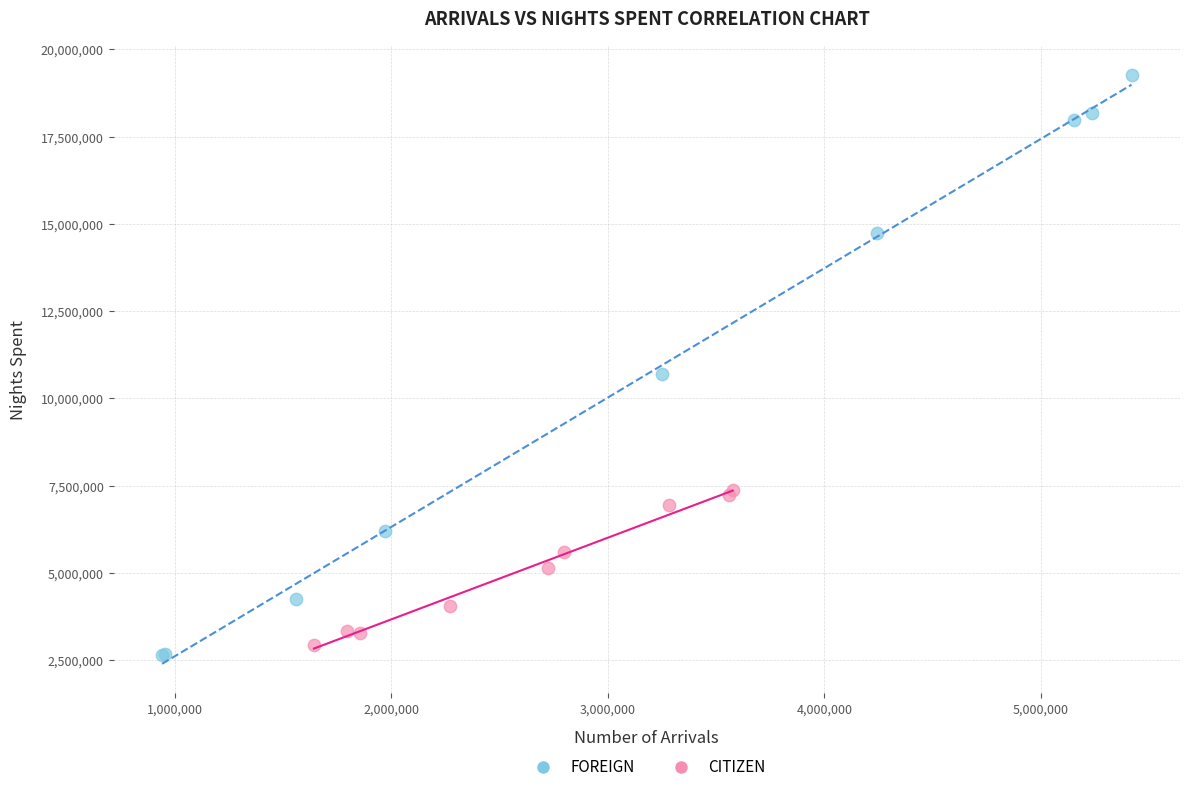

Which series has the widest spread of Y values?

FOREIGN